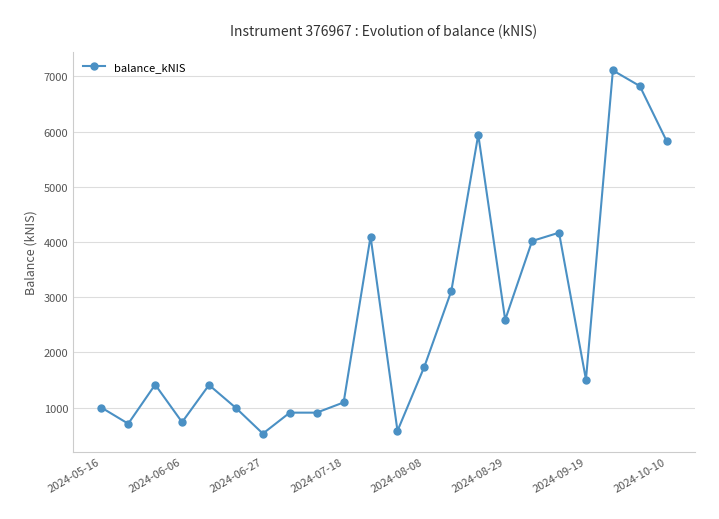

True or false: there are more than 0 points higher than both neighbors.

True